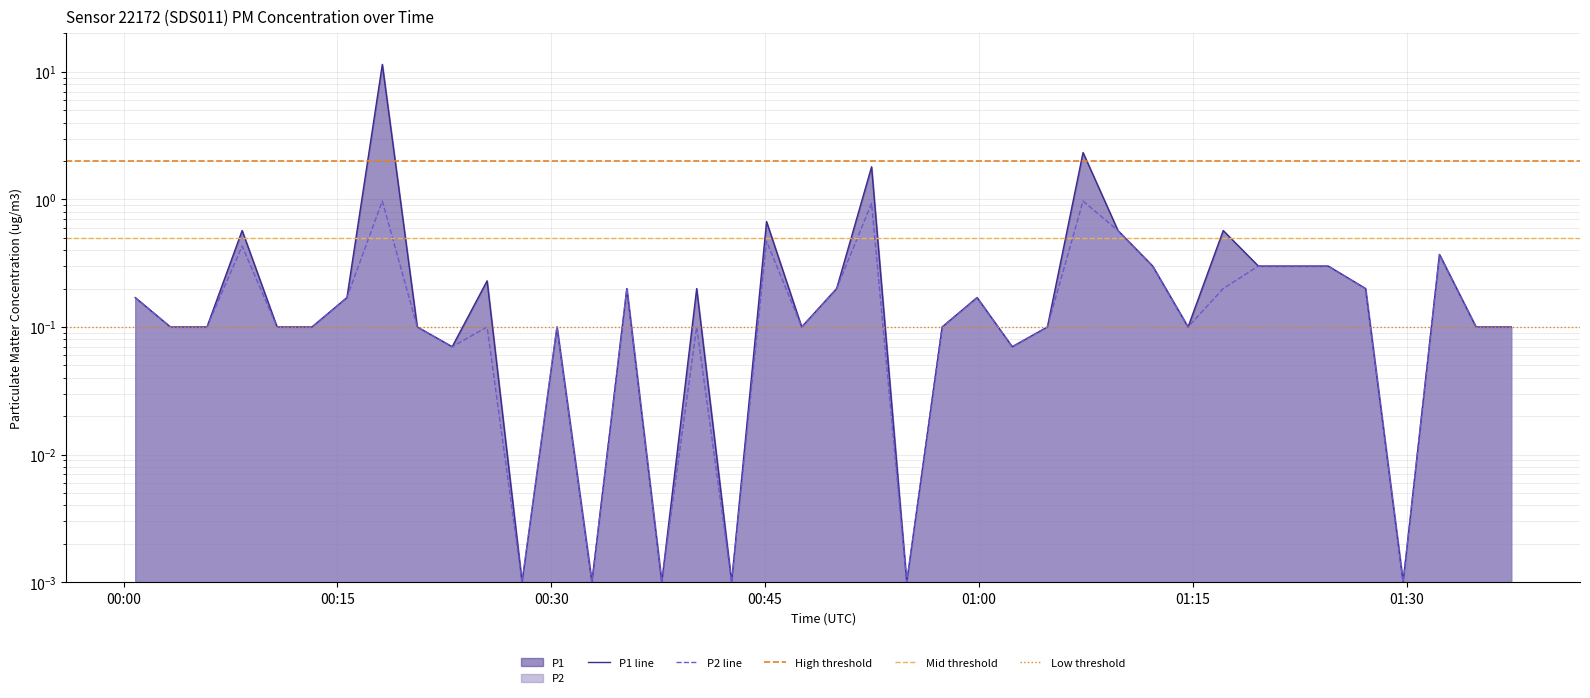

Is the value of P2 at 18 greater than the value of P1 at 7?

No